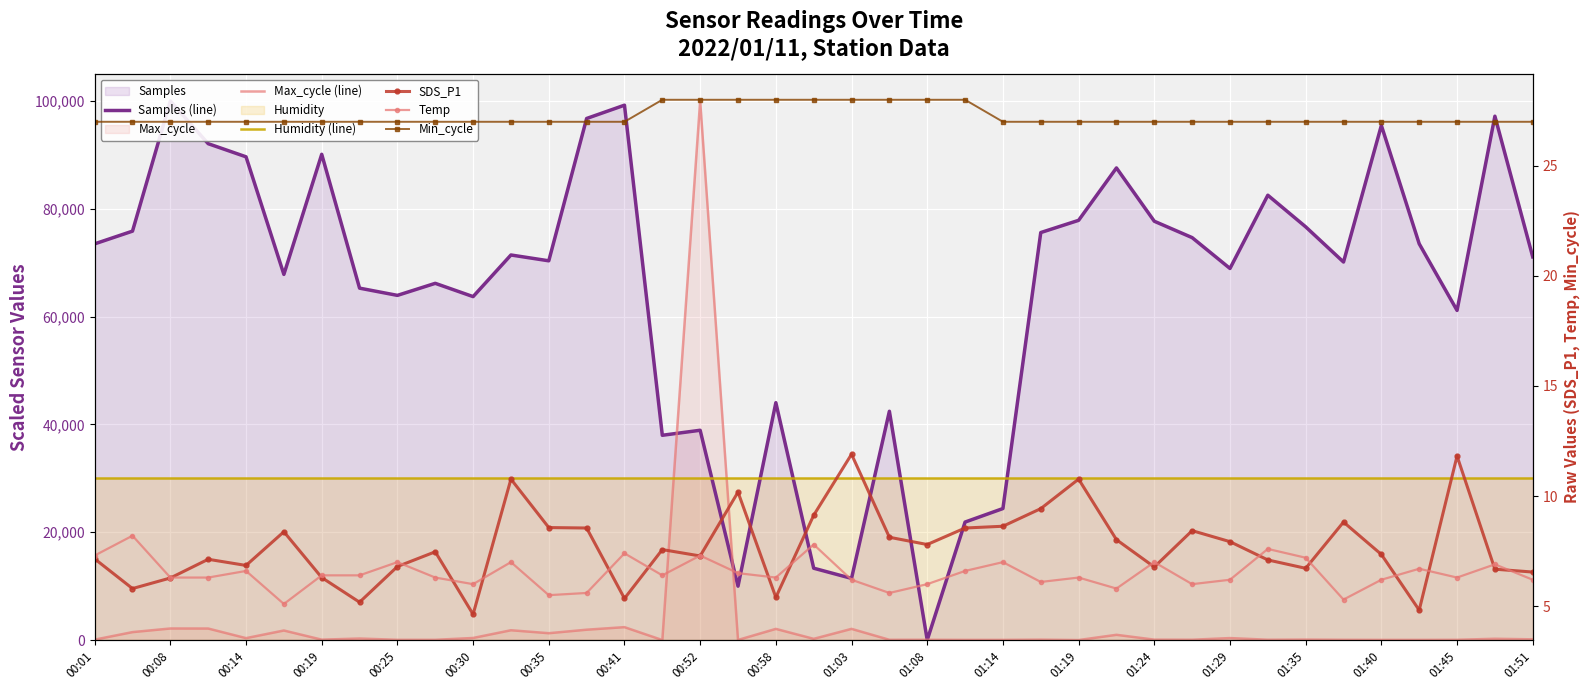

The value of Humidity (line) at 00:08 is 11408.2. True or false?

False